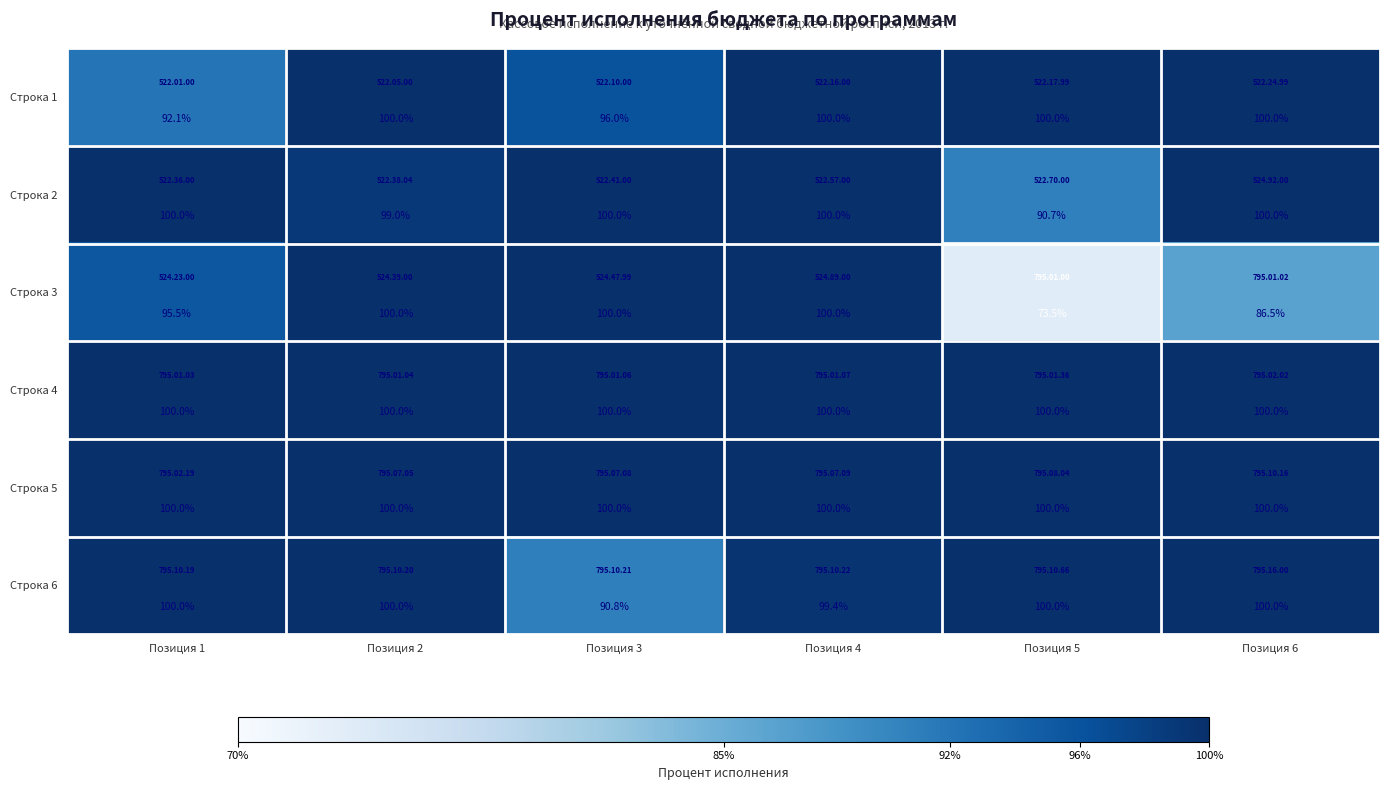

What is the sum of all Строка 1 values?

588.1